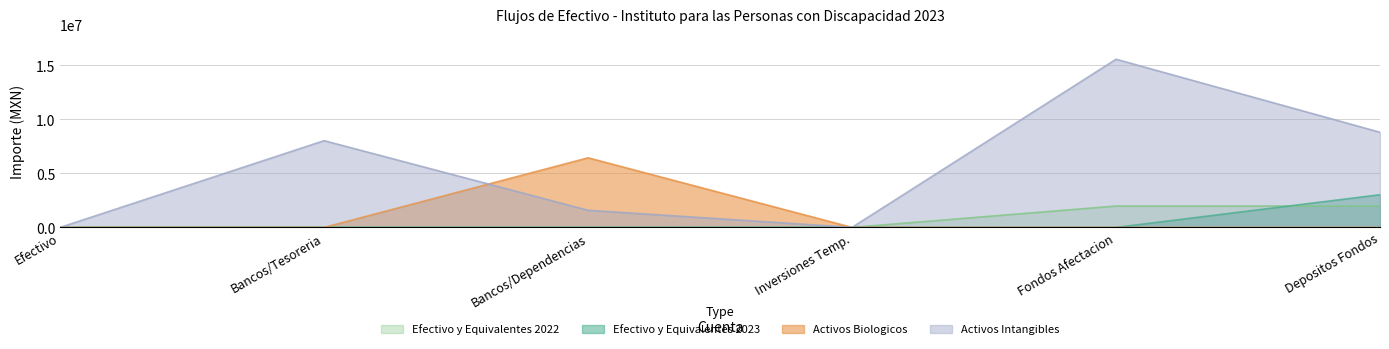

How many values in the Efectivo y Equivalentes 2023 series exceed 0?

1